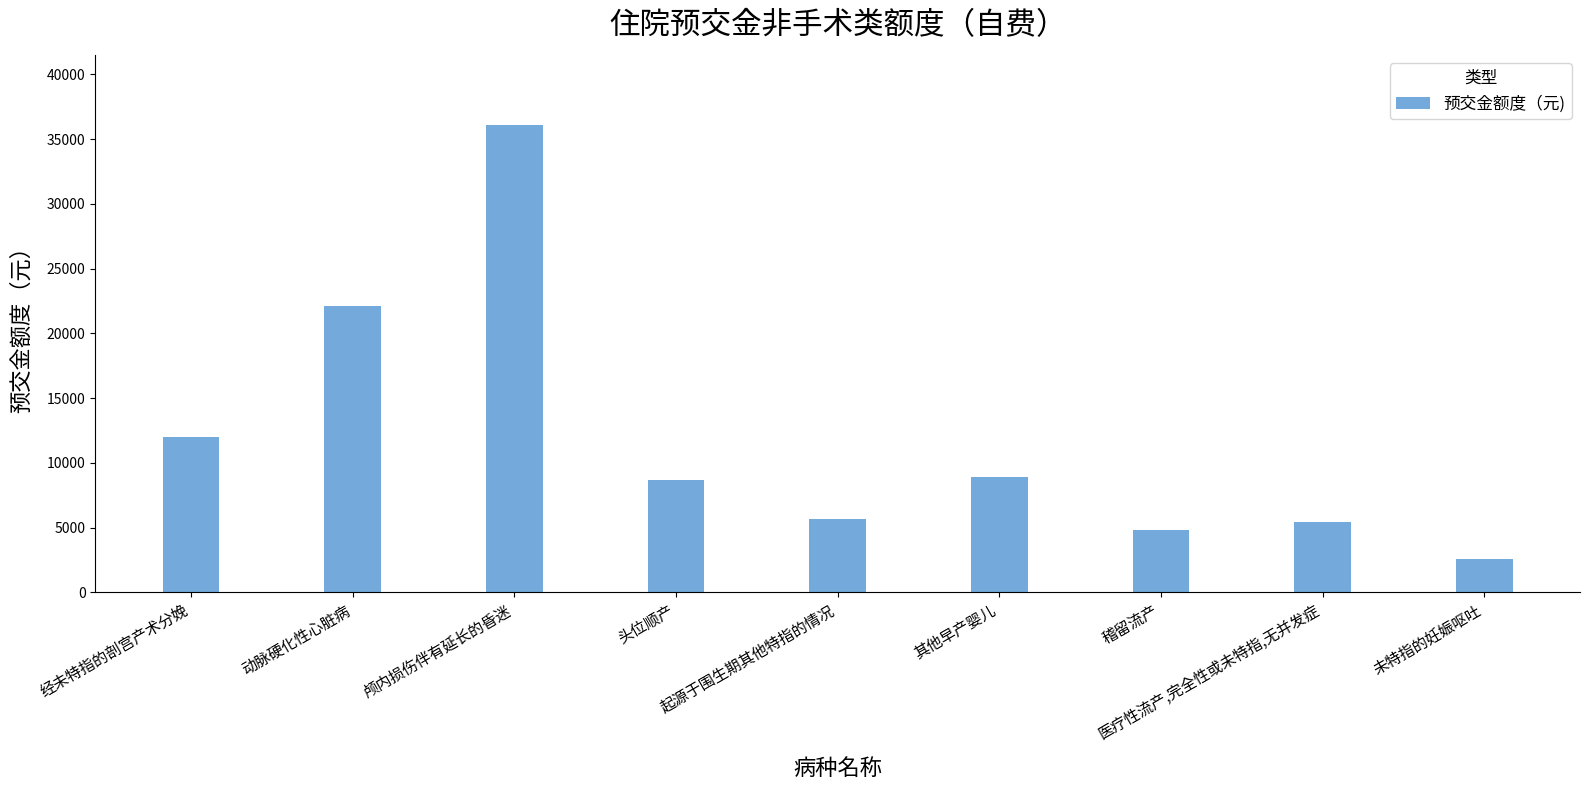

Which category has the highest value across all series?

颅内损伤伴有延长的昏迷